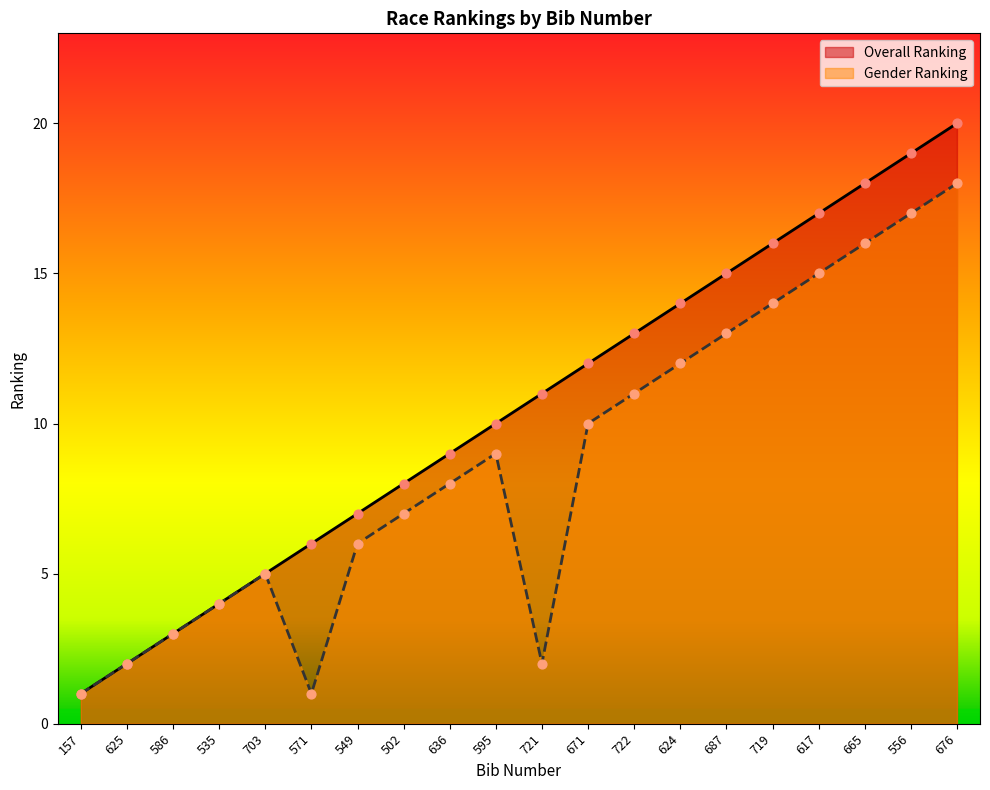

What are all the series names shown in the legend?

Overall Ranking, Gender Ranking